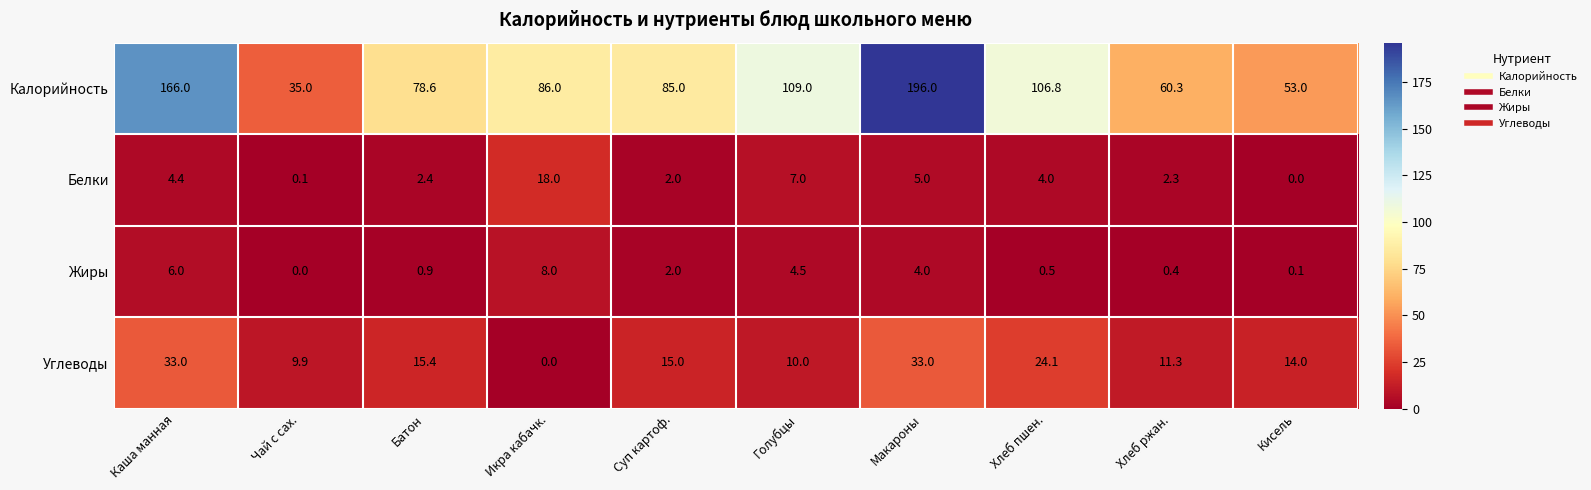

What is the difference between the highest and lowest values at Макароны?

192.0